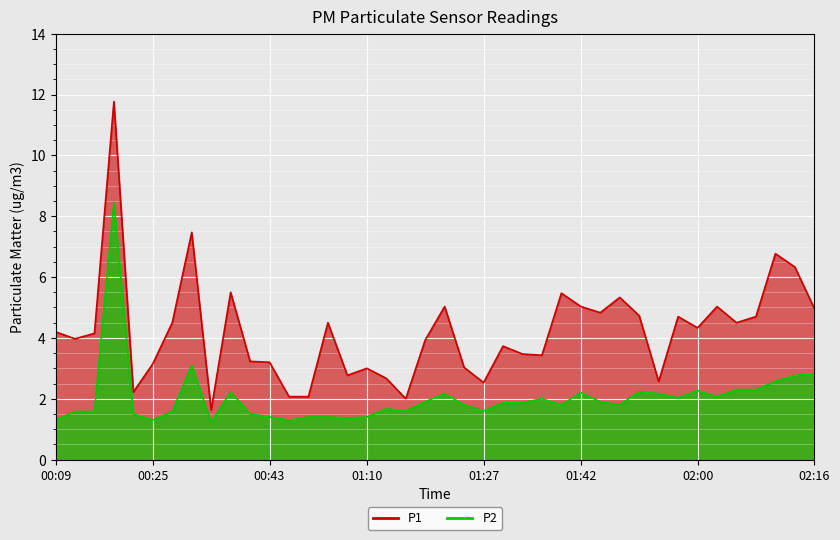

How many interior local peaks does the P2 series have?

9